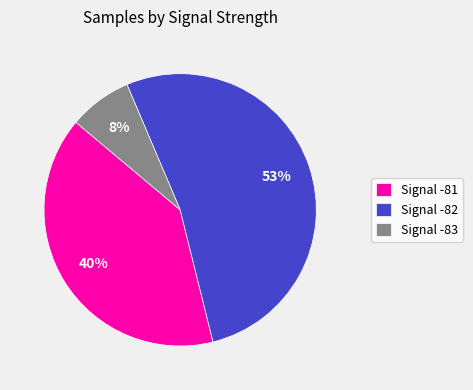

Which has a higher value, Signal -83 or Signal -81?

Signal -81